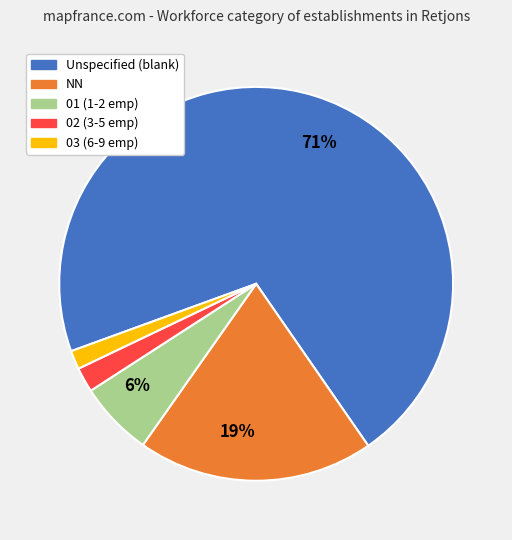

How many segments does this pie chart have?

5